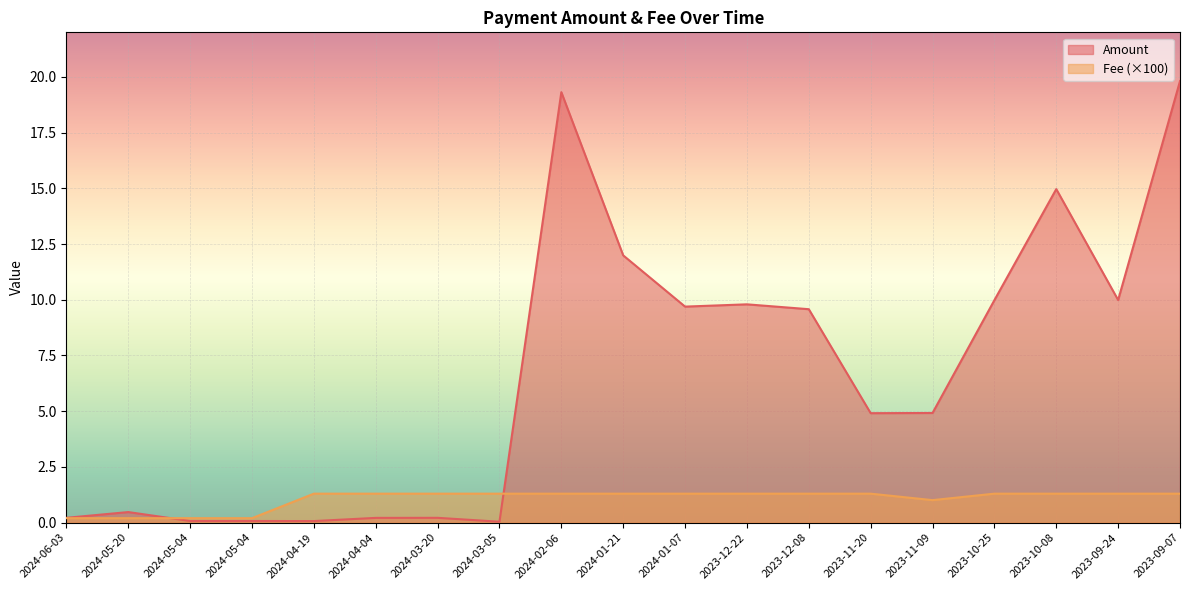

Which series ends up on top after the final intersection of Amount and Fee?

Amount